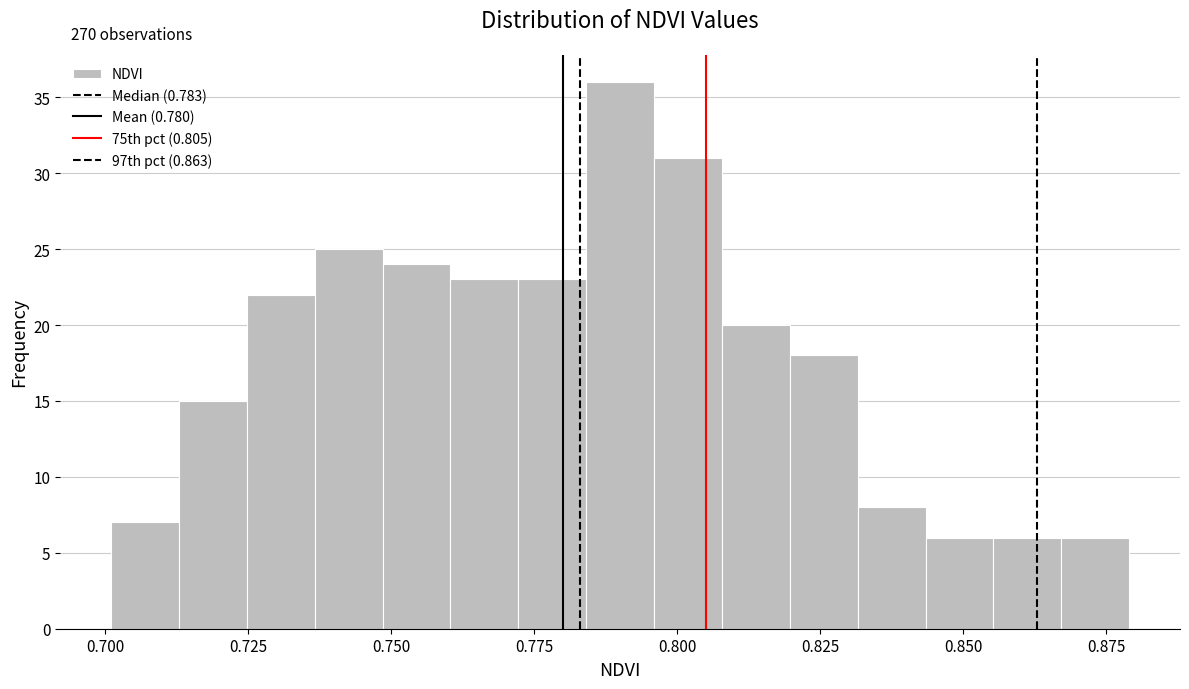

Around what value on the x-axis is the tallest bar? Give the approximate position of its centre, as read against the axis.

0.790